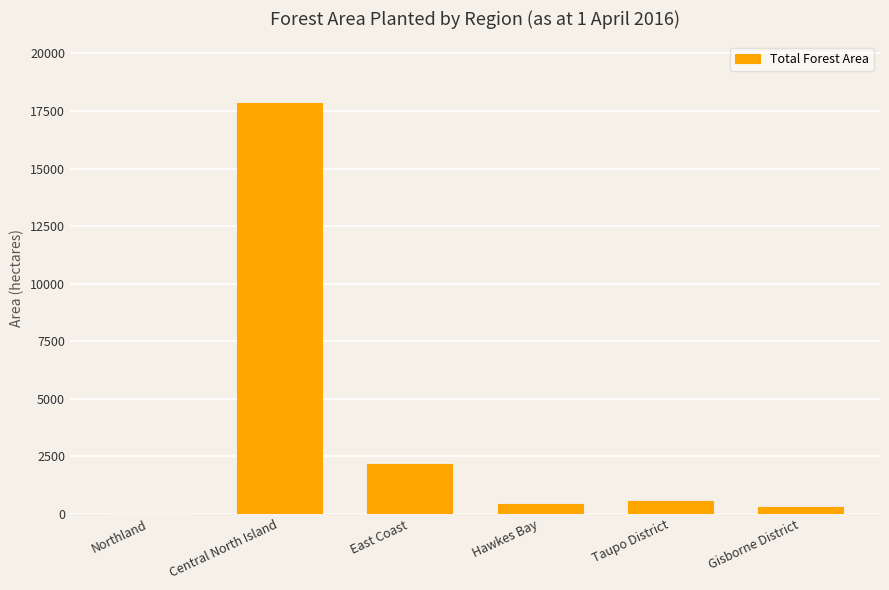

Does the chart contain stacked bars?

No